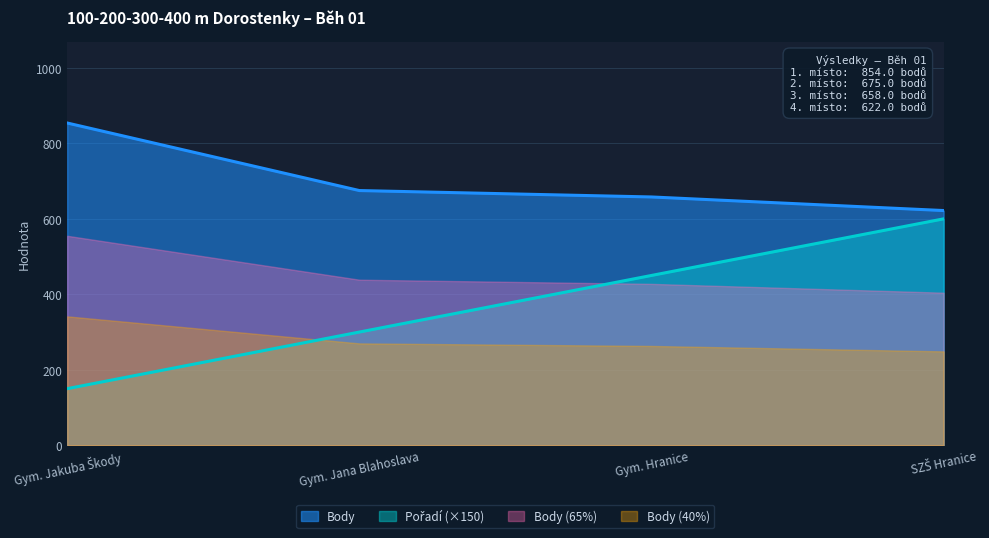

What is the smallest value displayed?

150.0